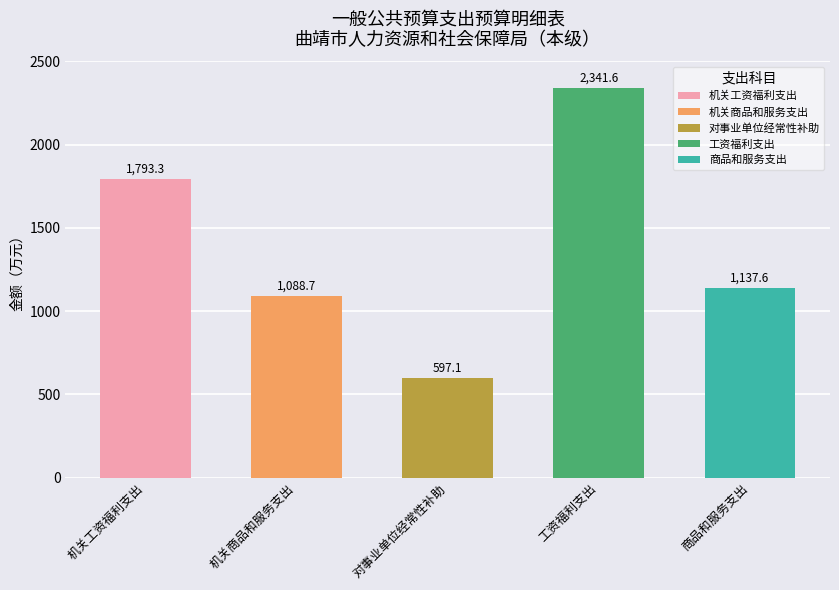

Rank the categories by value from lowest to highest.

对事业单位经常性补助, 机关商品和服务支出, 商品和服务支出, 机关工资福利支出, 工资福利支出